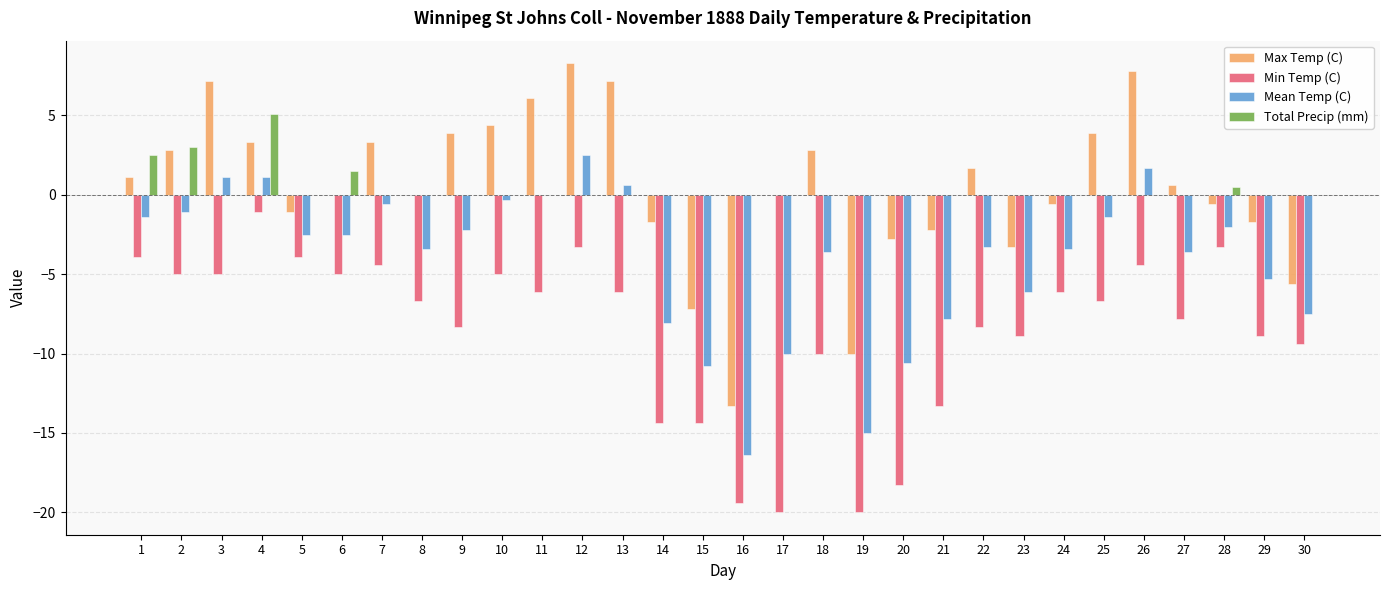

True or false: Mean Temp (C) has a value of -2.5 at 6.

True